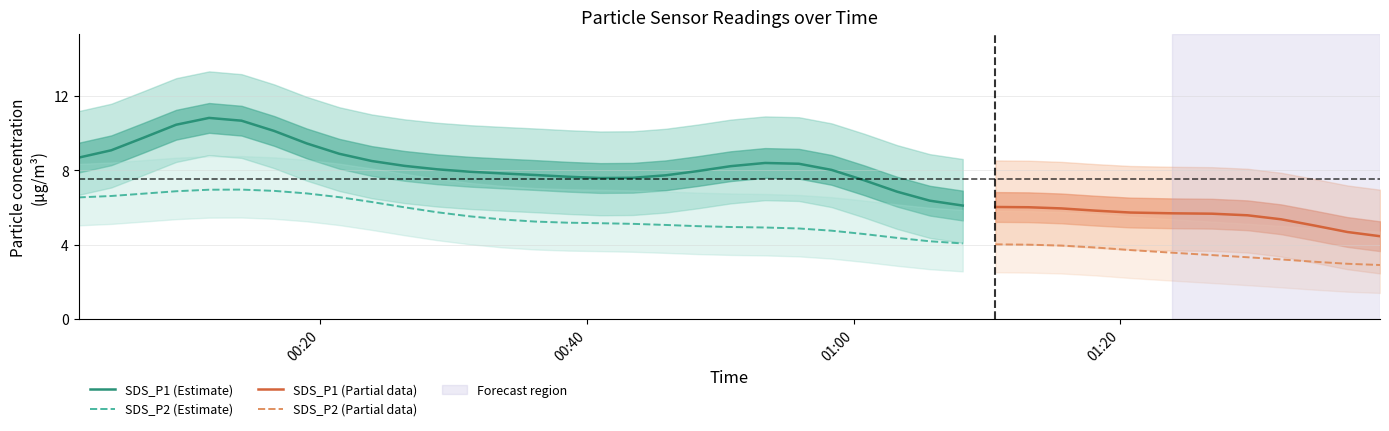

Rank the series at 39 from lowest to highest value.

SDS_P2, SDS_P1